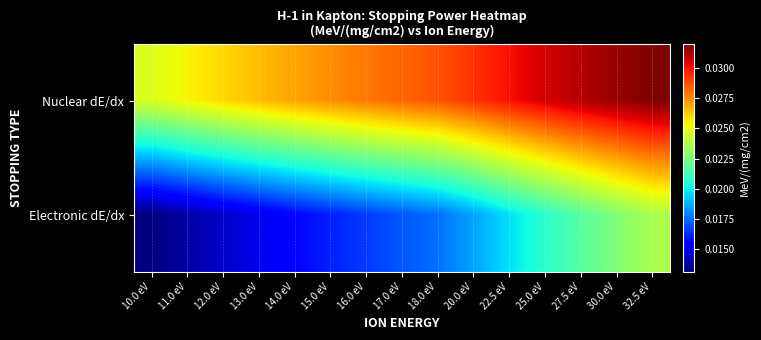

Reading left to right, what are all the values shown in this chart?

Nuclear dE/dx: 10.0 eV=0.0	11.0 eV=0.0	12.0 eV=0.0	13.0 eV=0.0	14.0 eV=0.0	15.0 eV=0.0	16.0 eV=0.0	17.0 eV=0.0	18.0 eV=0.0	20.0 eV=0.0	22.5 eV=0.0	25.0 eV=0.0	27.5 eV=0.0	30.0 eV=0.0	32.5 eV=0.0
Electronic dE/dx: 10.0 eV=0.0	11.0 eV=0.0	12.0 eV=0.0	13.0 eV=0.0	14.0 eV=0.0	15.0 eV=0.0	16.0 eV=0.0	17.0 eV=0.0	18.0 eV=0.0	20.0 eV=0.0	22.5 eV=0.0	25.0 eV=0.0	27.5 eV=0.0	30.0 eV=0.0	32.5 eV=0.0